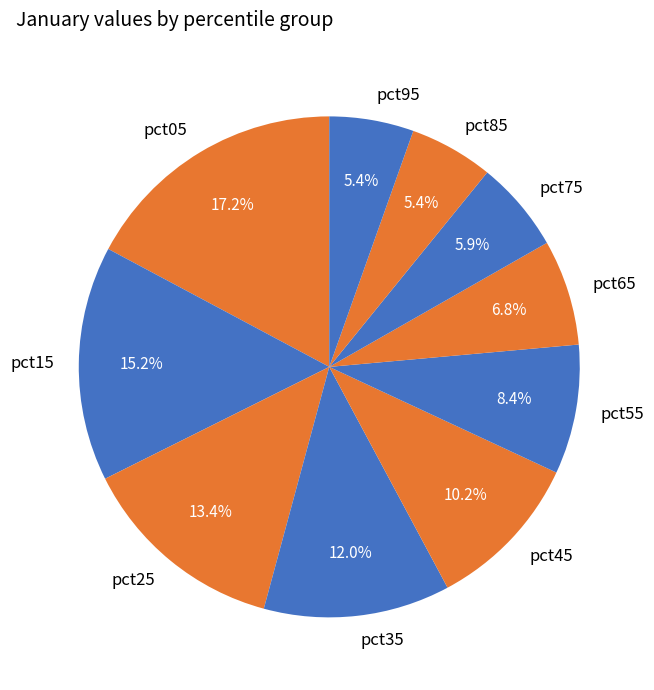

To the nearest percent, what is the difference between the largest and smallest slice percentages?

12%